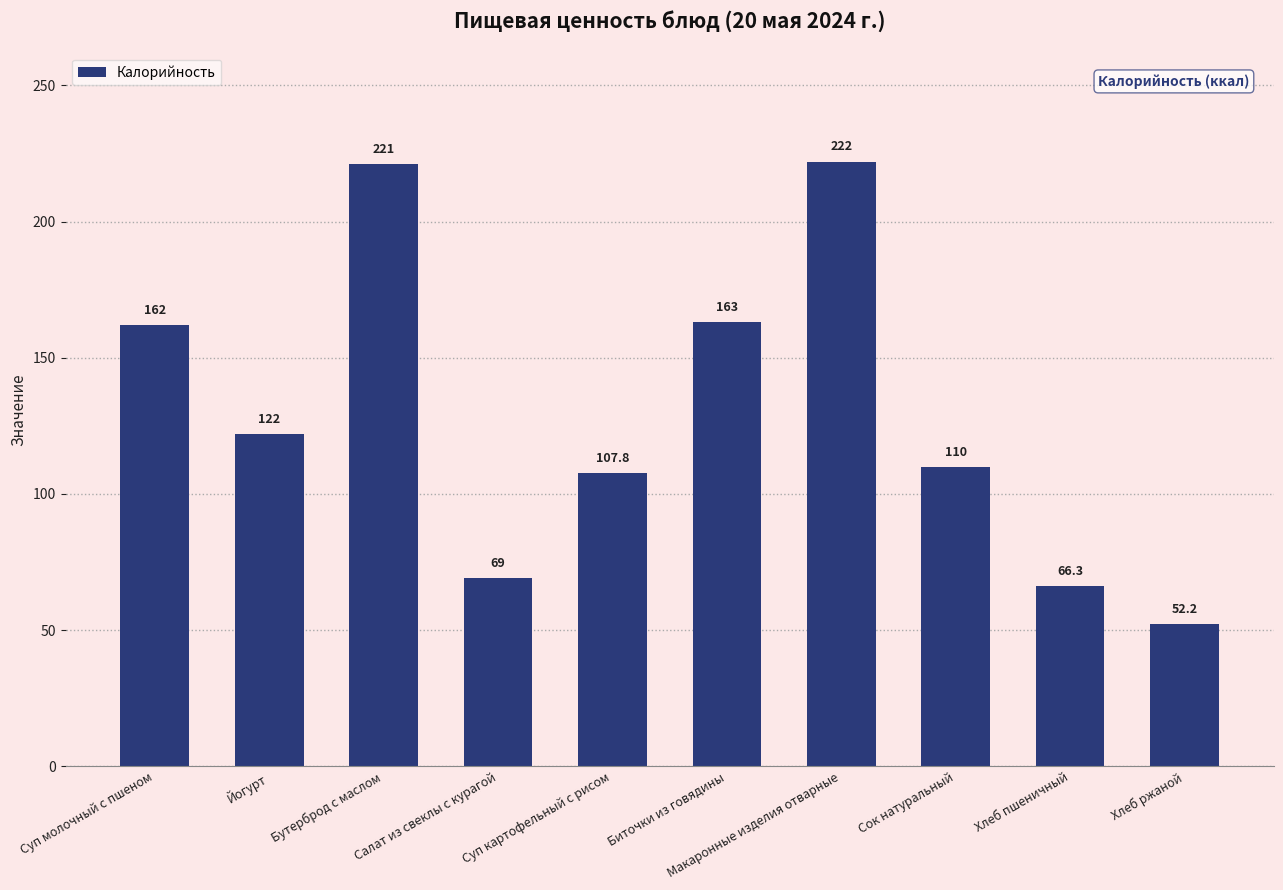

Are the bars horizontal?

No